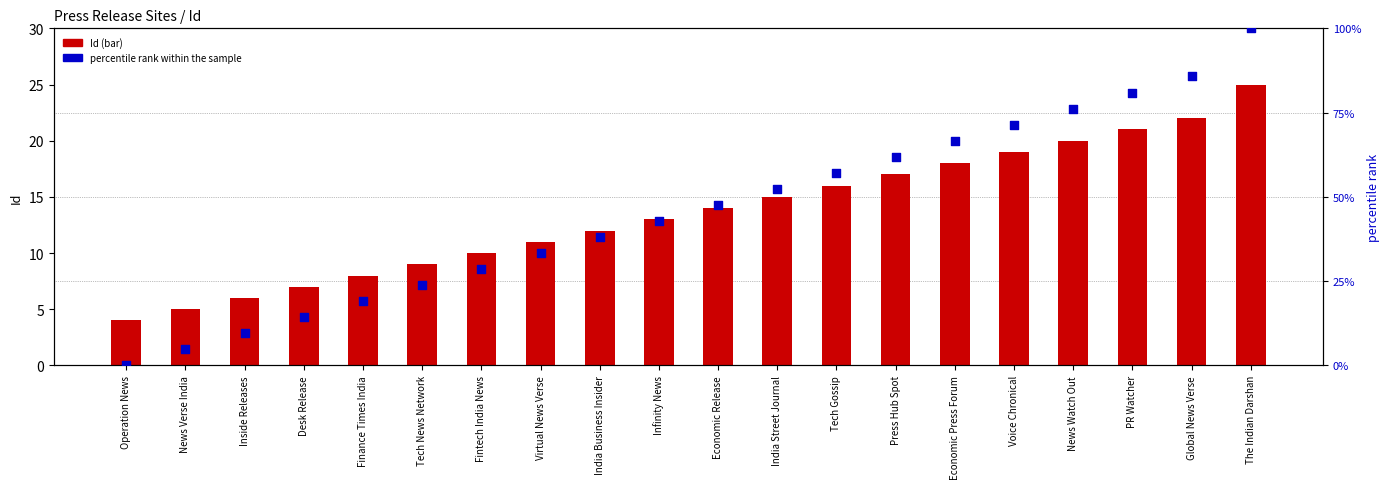

Which series contains the lowest Y value?

percentile rank within the sample